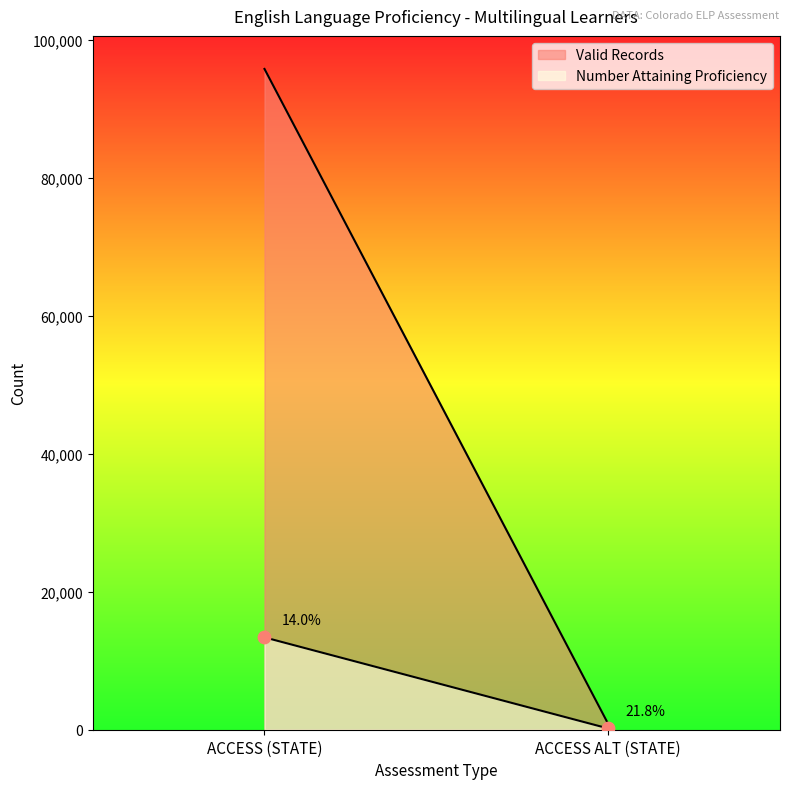

What is the range of Y values (max minus min)?

13200